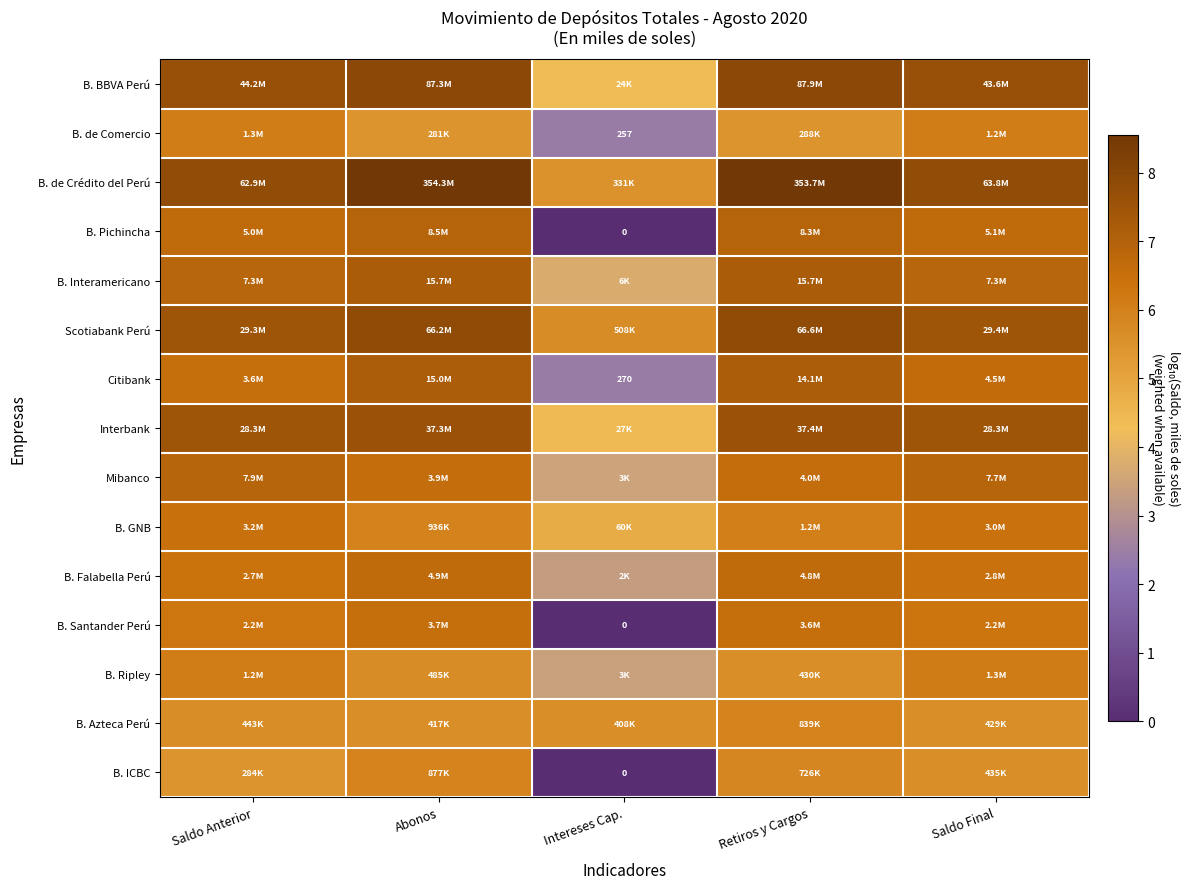

The B. GNB series shows 6.5 at Saldo Anterior. True or false?

True